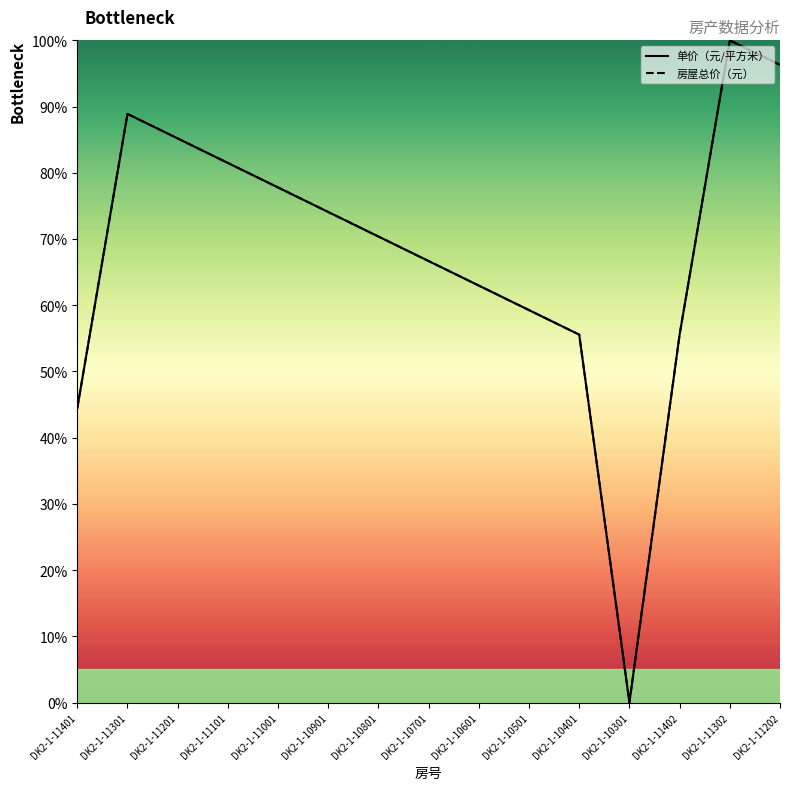

What is the difference between the maximum and minimum values in the 单价（元/平方米） series?

100.0